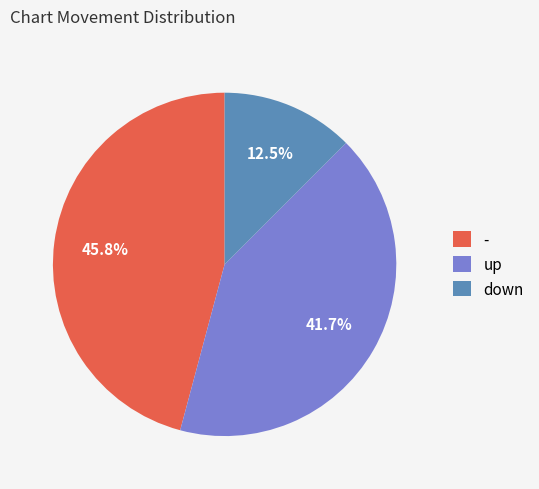

Is down the majority of the pie?

No